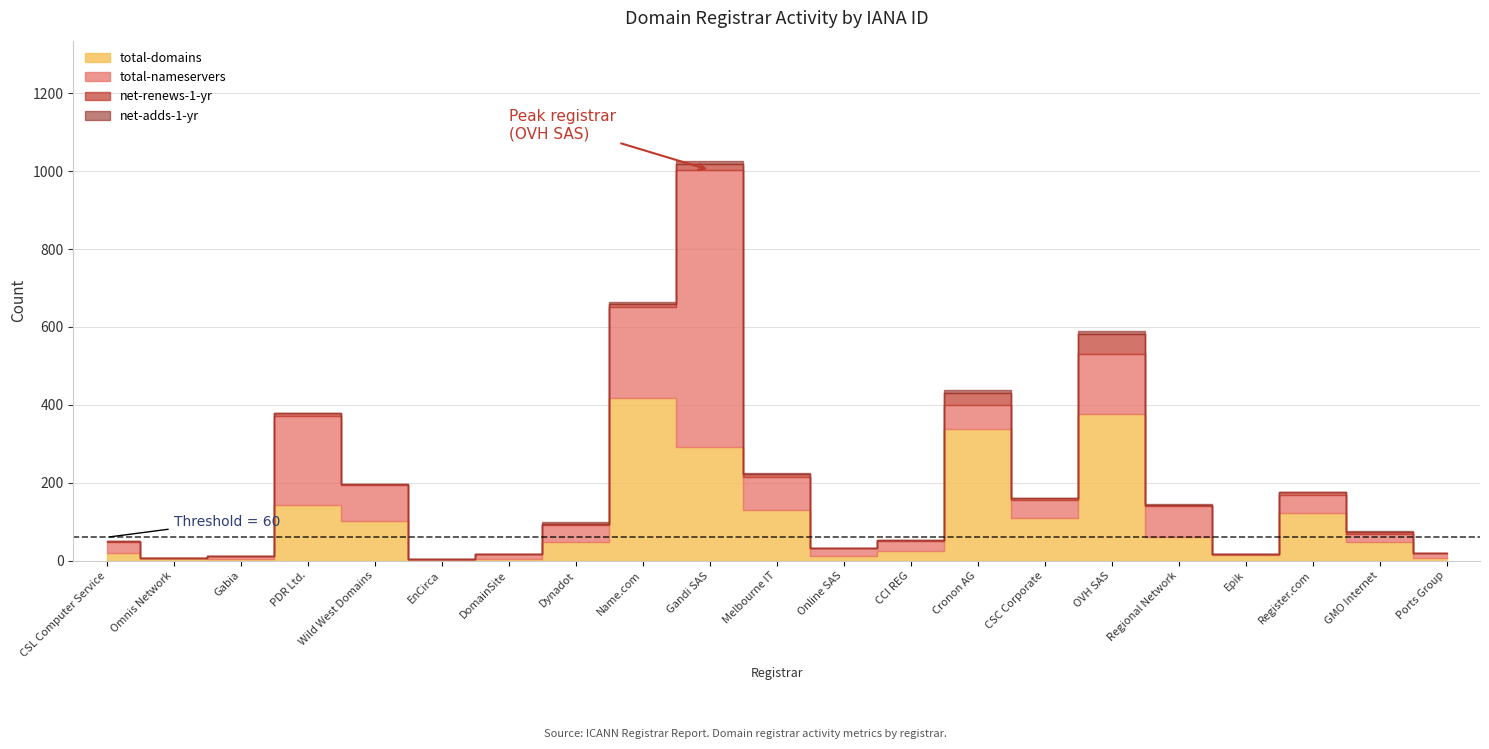

What is the total value across all series at CSL Computer Service?

50